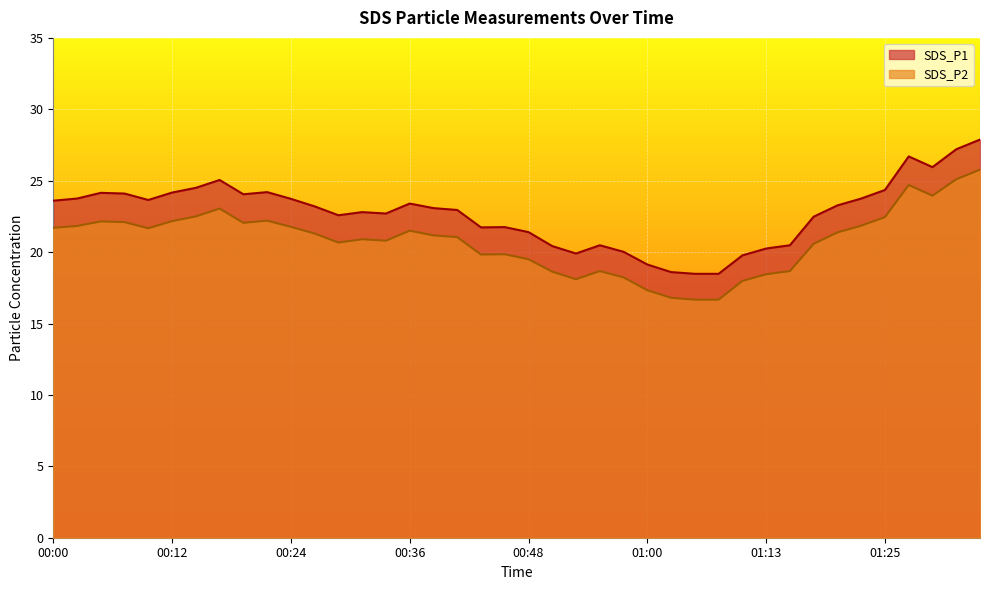

At which category is the sum across all series the highest?

01:35